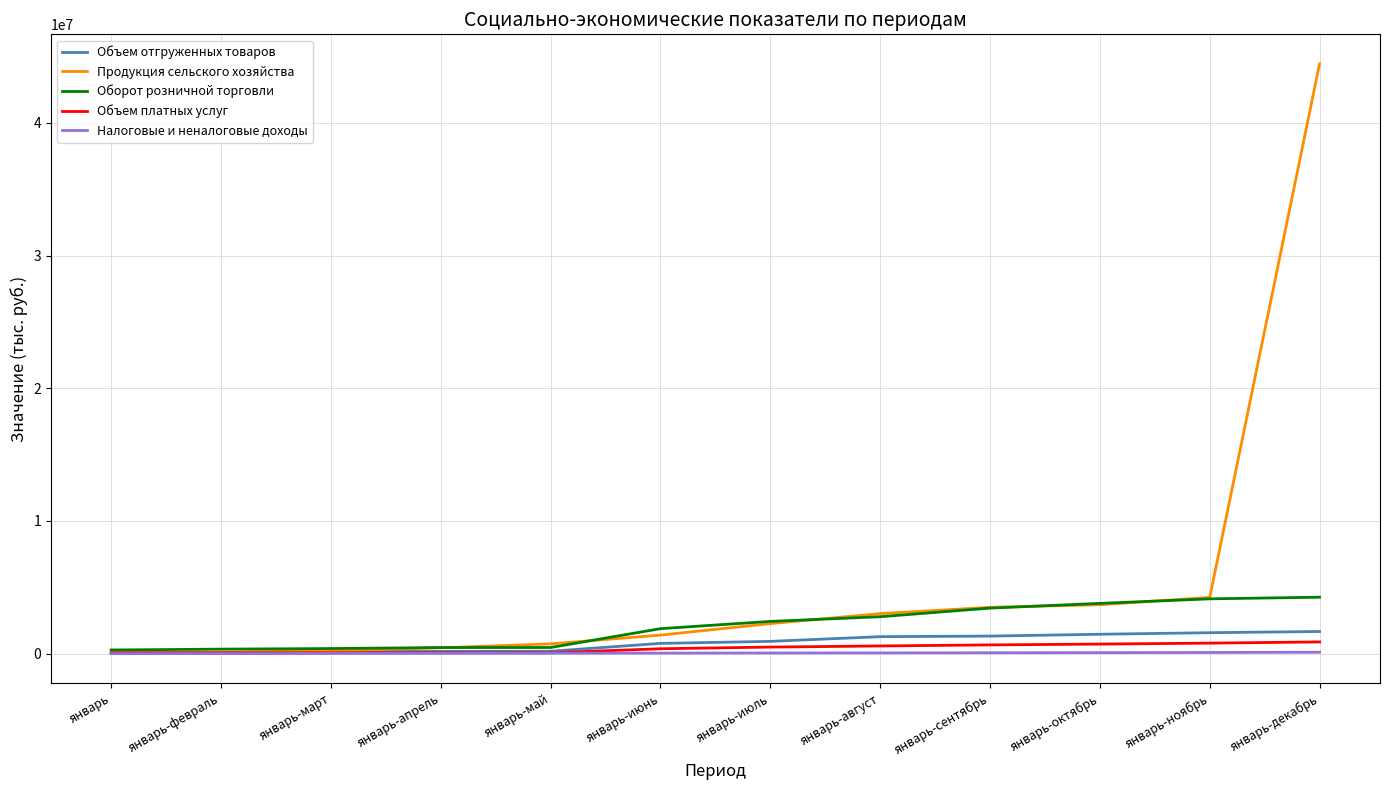

Which series has the largest range (max minus min)?

Продукция сельского хозяйства